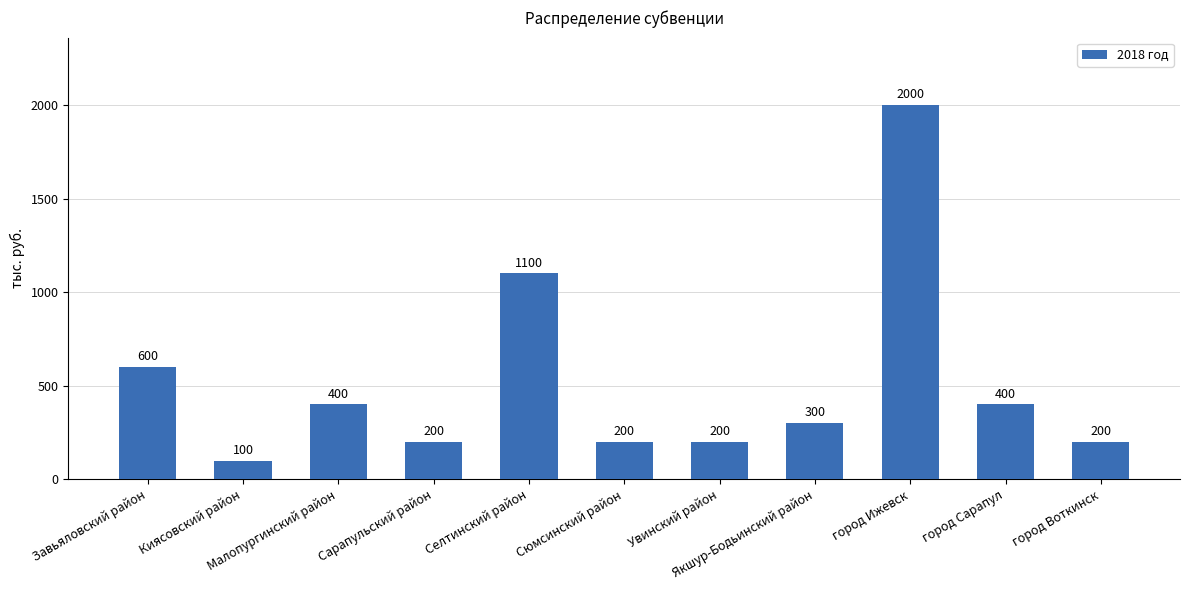

What is the smallest value displayed?

100